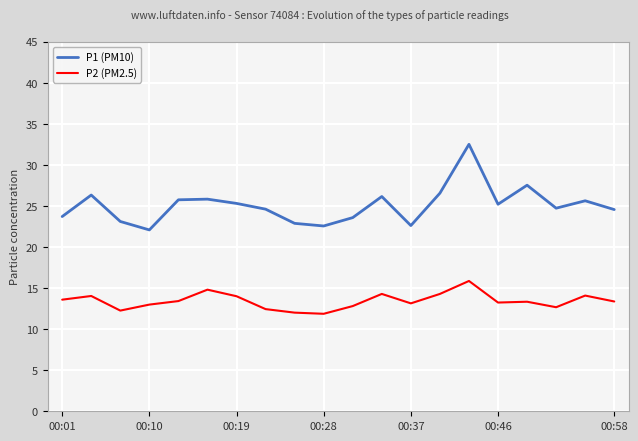

Which series has the largest range (max minus min)?

P1 (PM10)